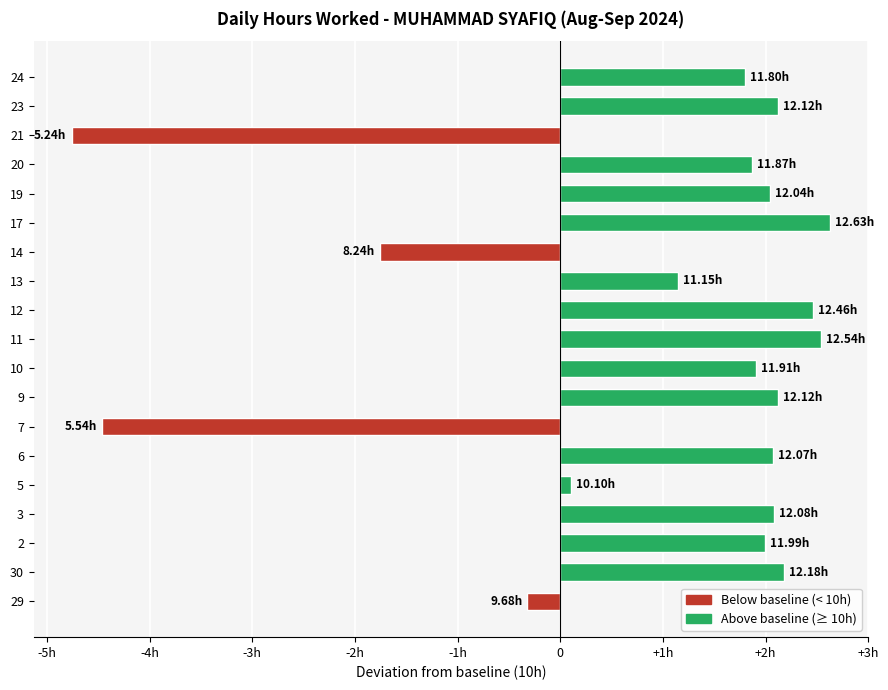

What is the difference between the second highest and second lowest values?

7.0